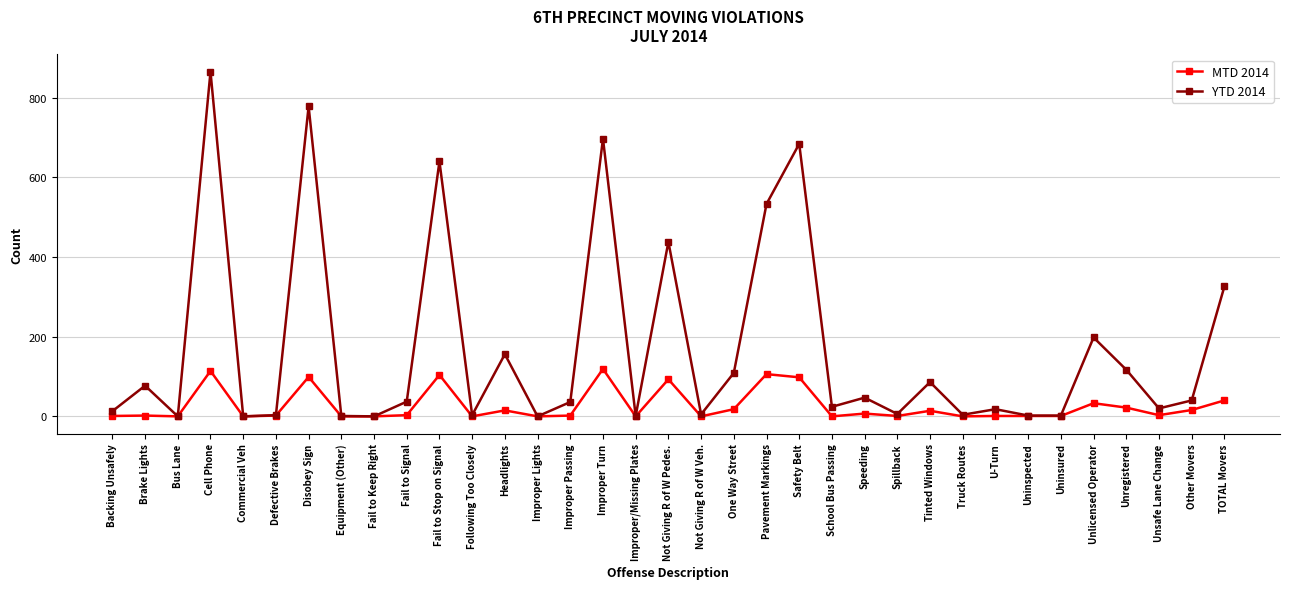

Which series has the largest total across all categories?

YTD 2014